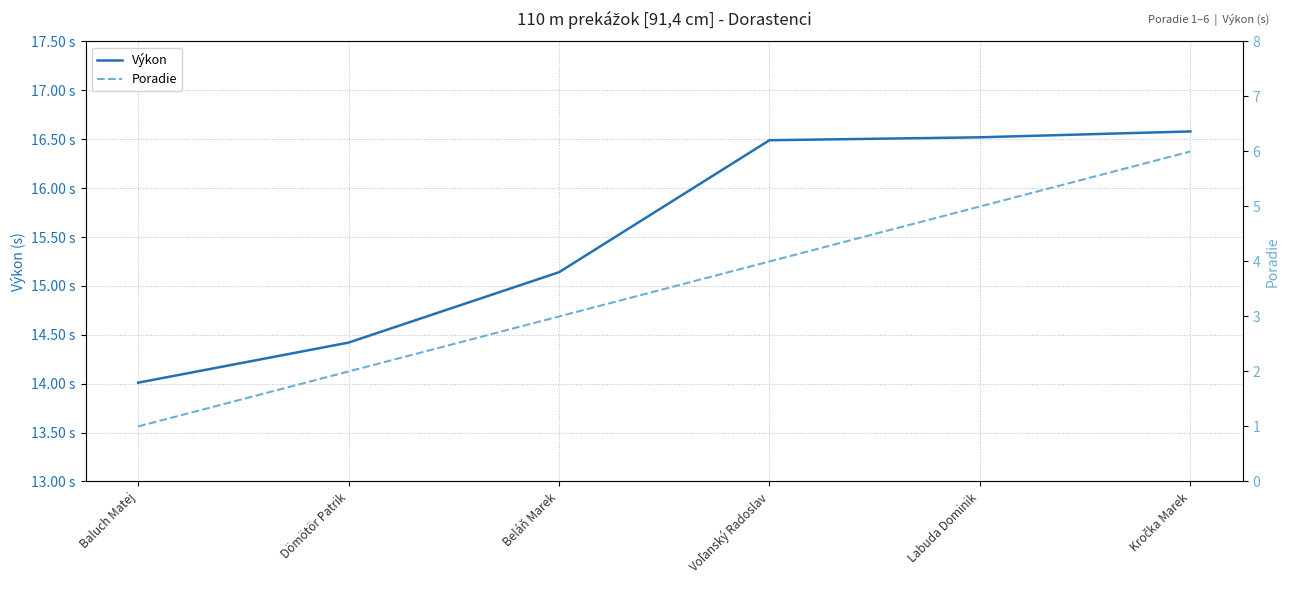

What is the greatest value displayed?

16.6